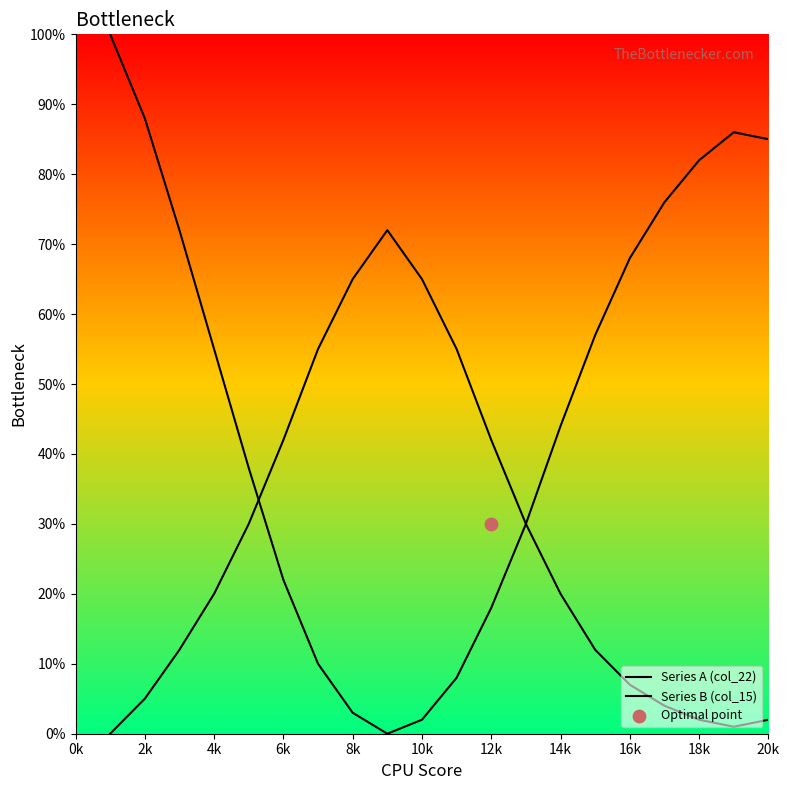

Which series has the largest total across all categories?

Series A (col_22)